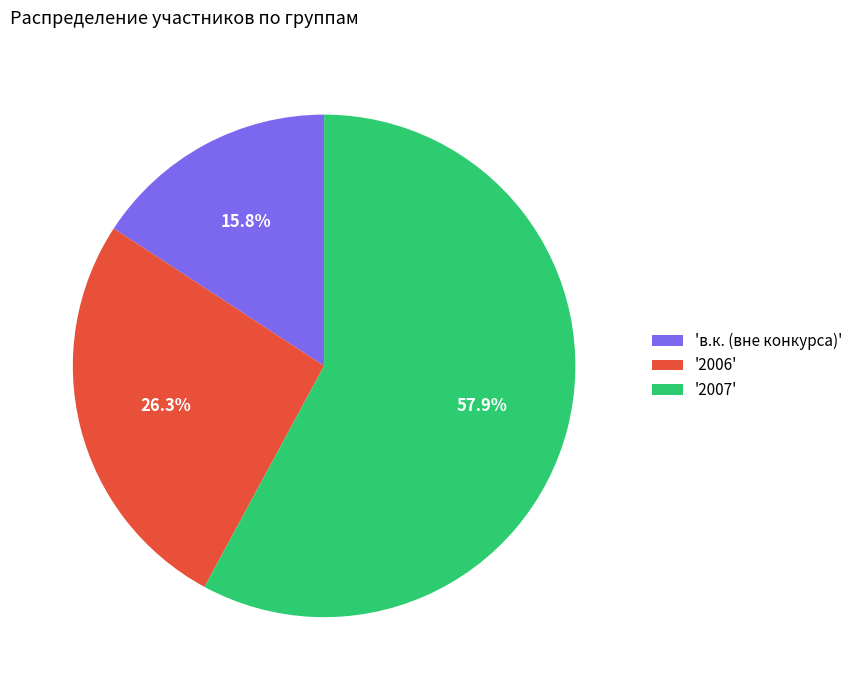

To the nearest percent, what is the difference between the largest and smallest slice percentages?

42%